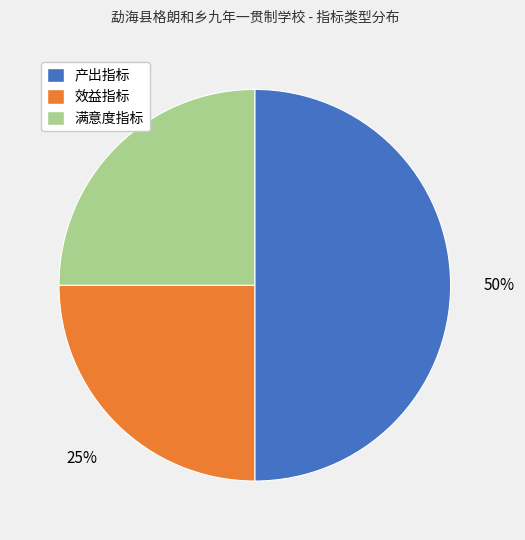

Combined, do 产出指标 and 满意度指标 account for over 50%?

Yes